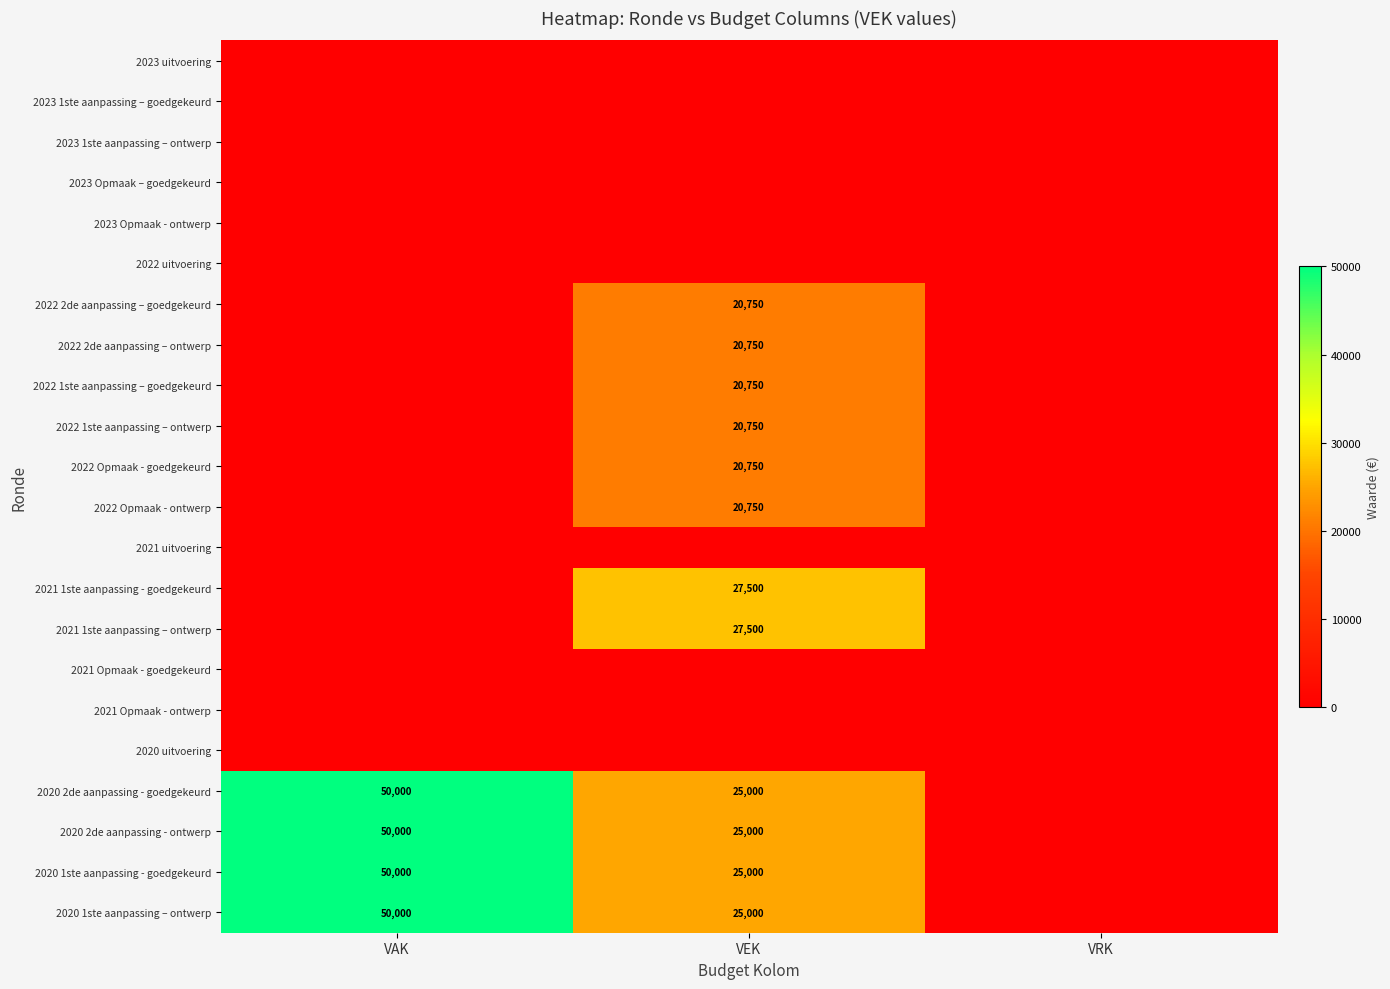

The value of 2020 1ste aanpassing – ontwerp at VAK is 71226. True or false?

False